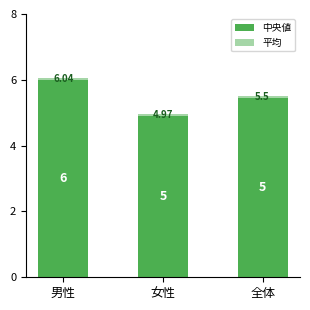

Is it true that 中央値 equals 2.0 at 全体?

False